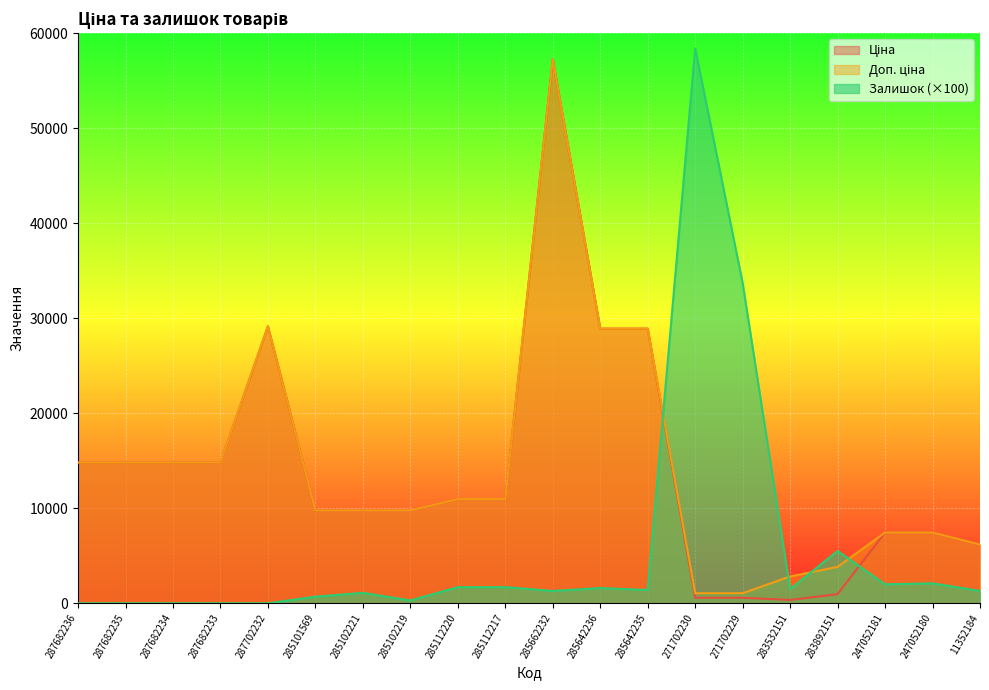

What is the sum of the Залишок values at 271702229 and 11352184?

35000.0